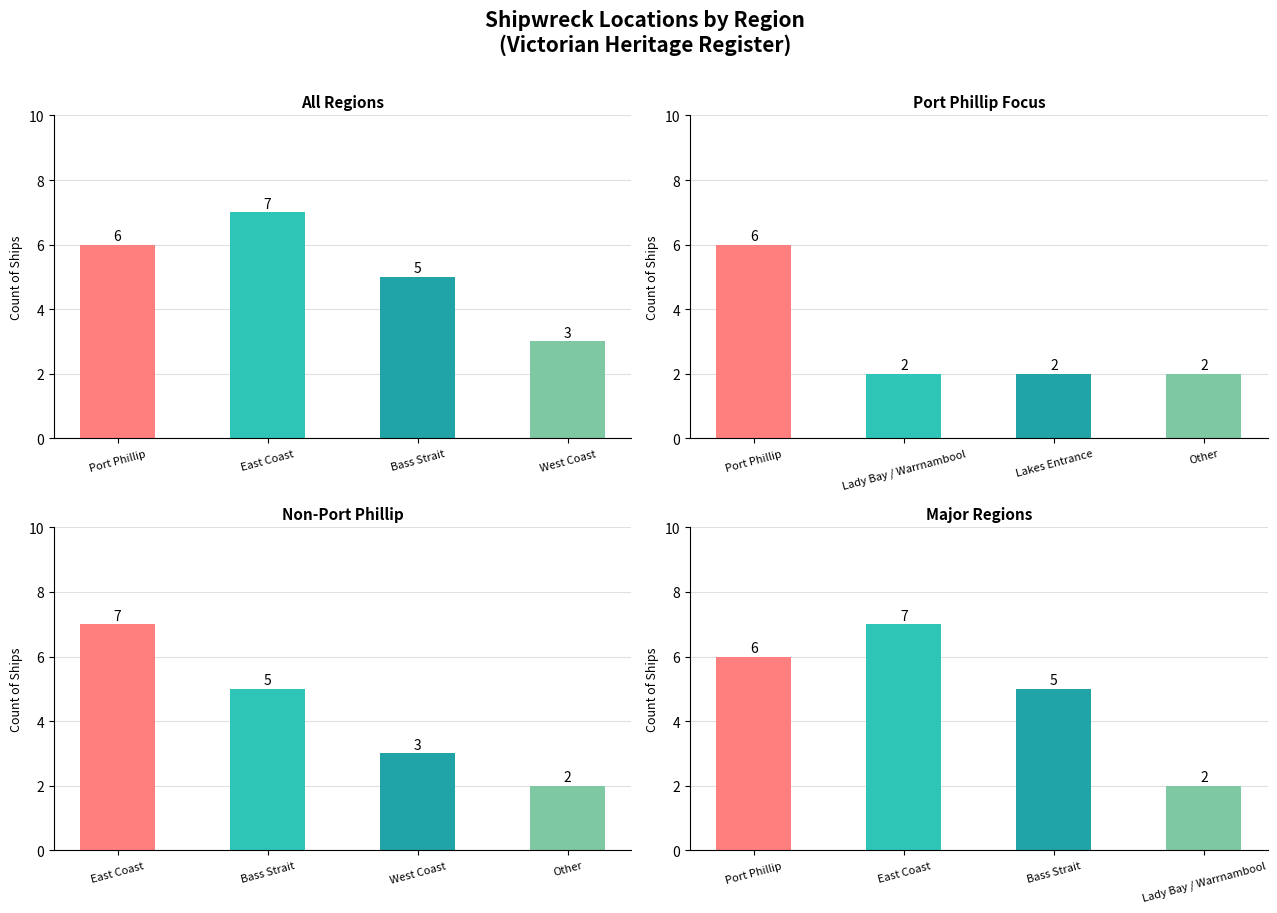

At which label is East Coast closest to 4?

Bass Strait